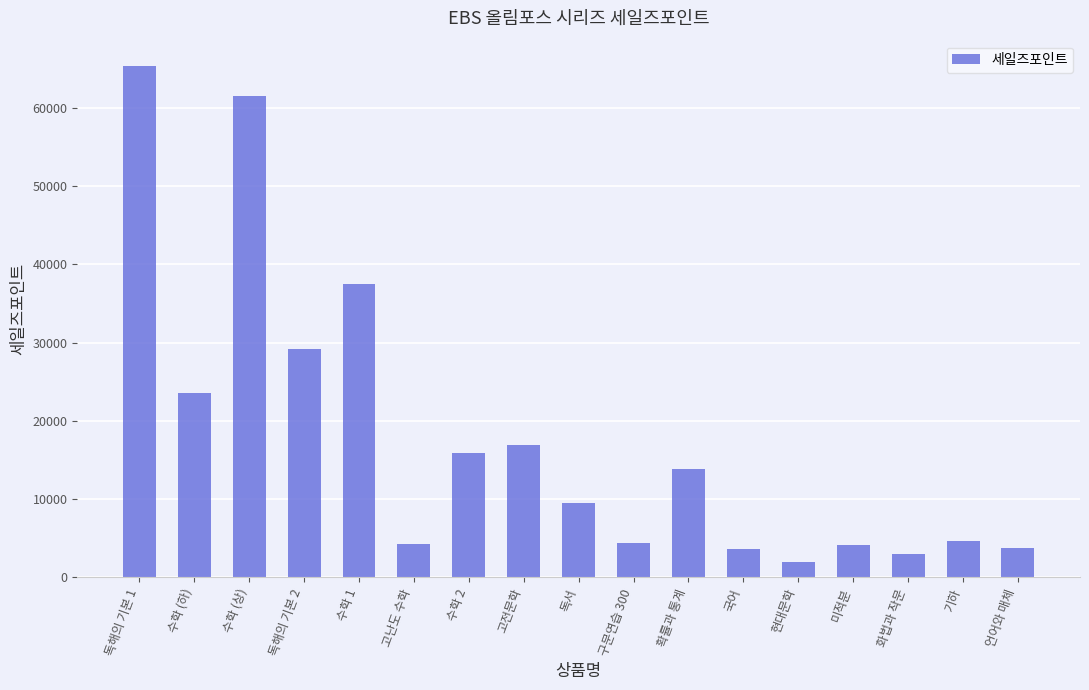

Approximately how many times larger is the value at 독서 compared to 수학 2?

0.6